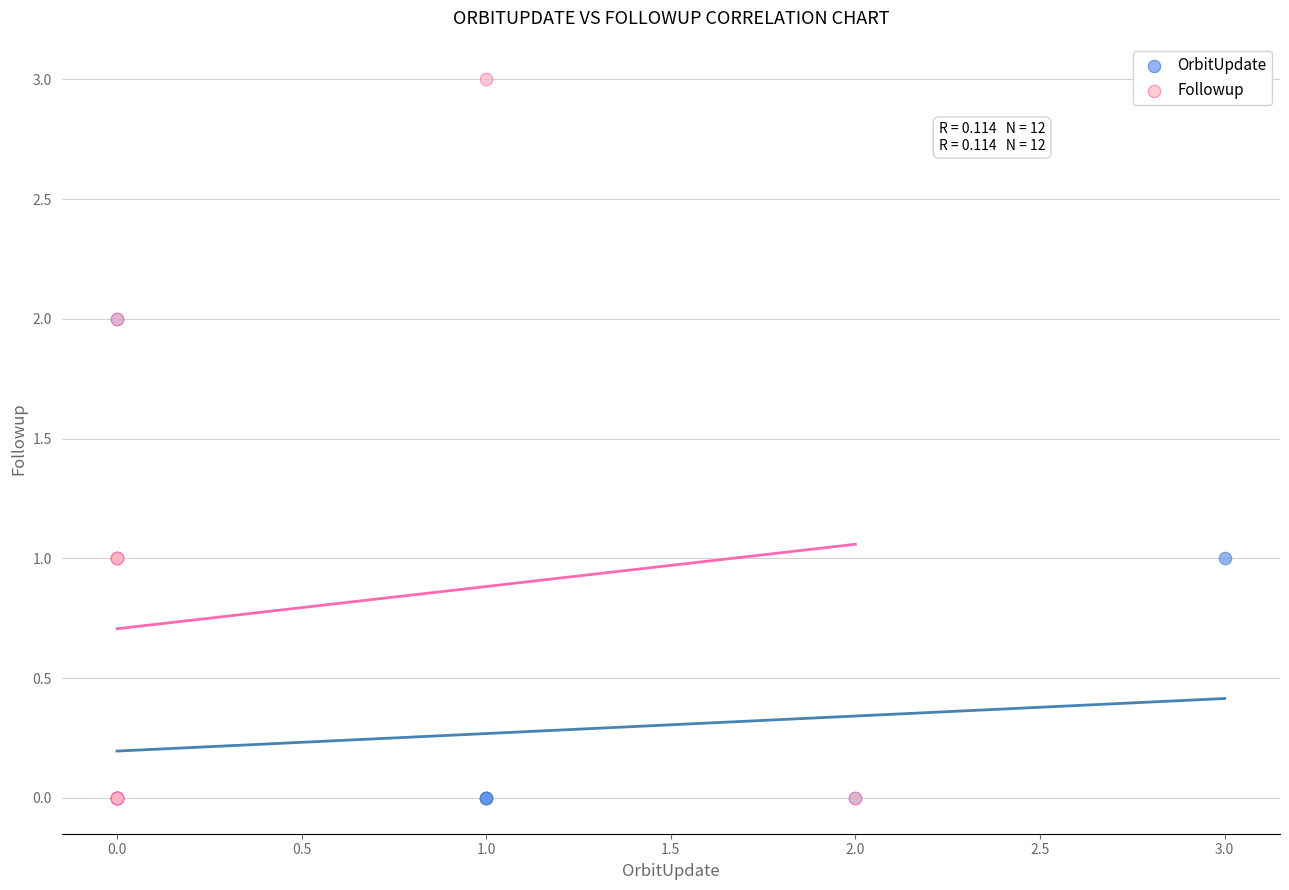

Which series reaches the maximum Y coordinate?

Followup